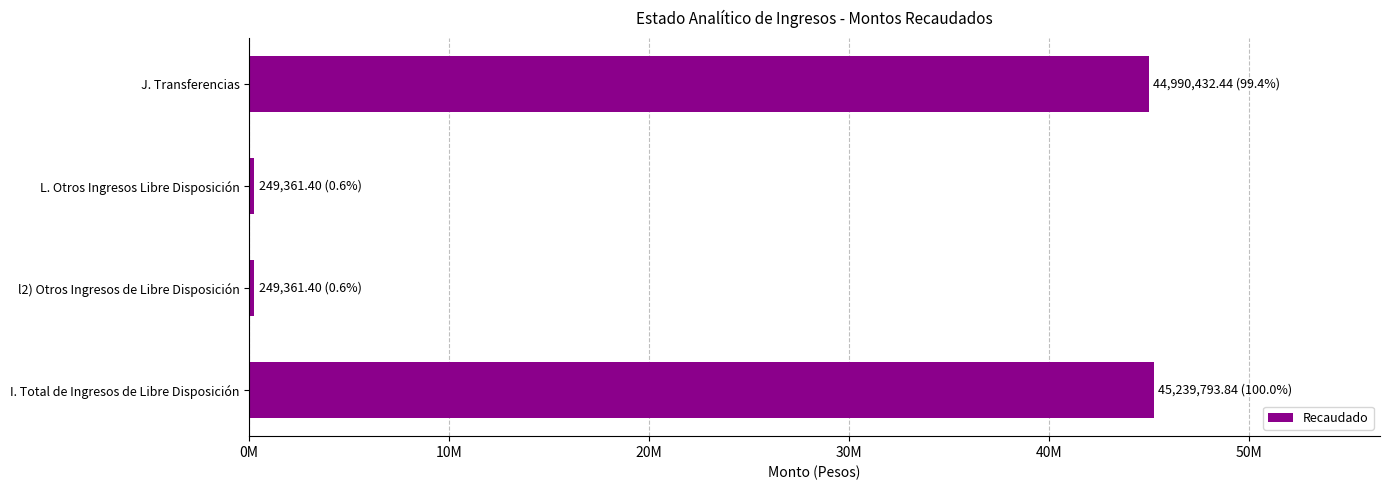

Are the bars horizontal?

Yes